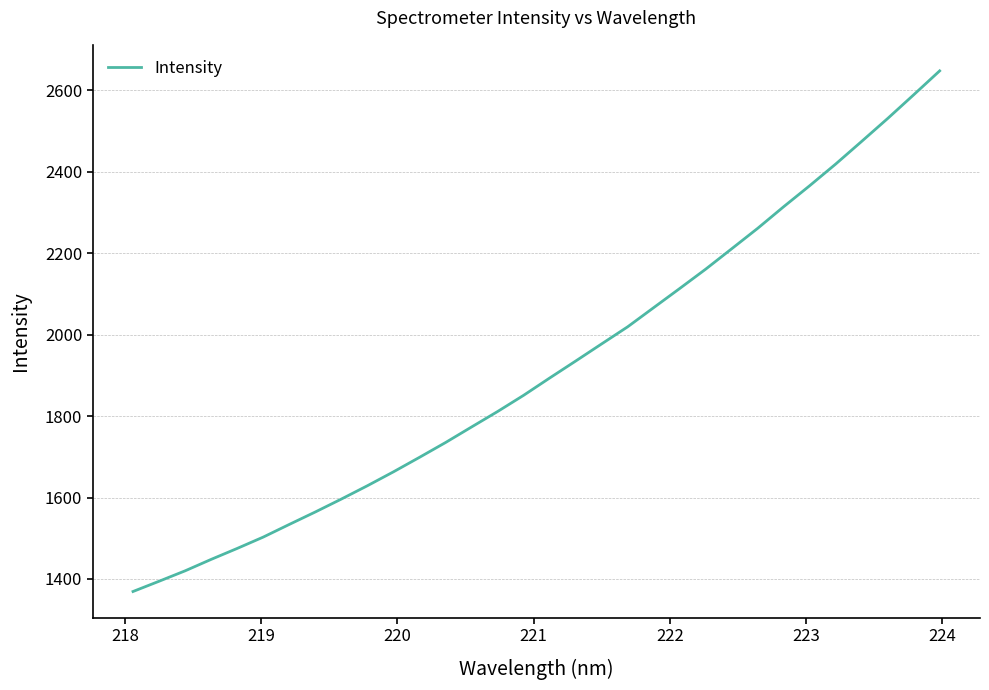

What is the minimum value shown in the chart?

1369.2